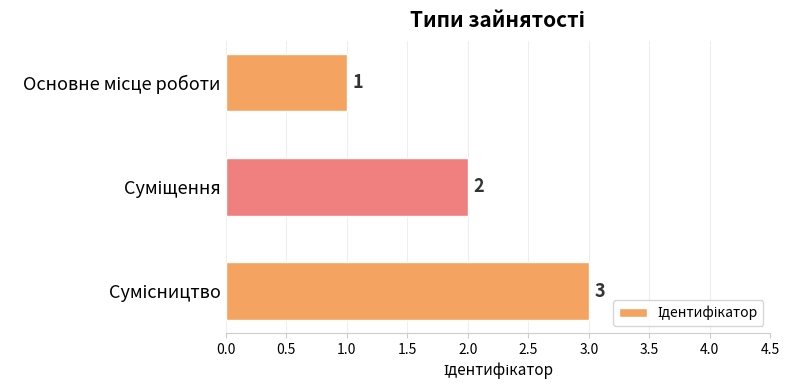

What is the value of the 3rd bar from the top?

3